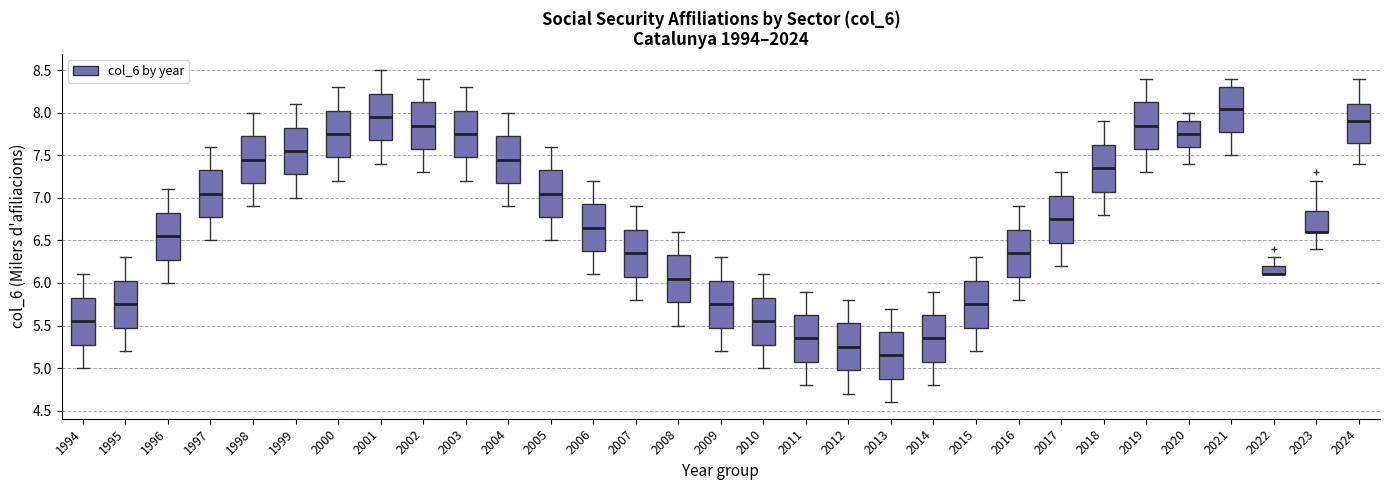

Reading left to right, read every box against the y-axis: the position of its median line, the range the box covers, and the ends of its whiskers. The values are not printed on the chart, so give them approximately, as read against the axis.

1994: median 5.55, box 5.30 to 5.85, whiskers 5.00 to 6.10
1995: median 5.75, box 5.50 to 6.05, whiskers 5.20 to 6.30
1996: median 6.55, box 6.30 to 6.85, whiskers 6.00 to 7.10
1997: median 7.05, box 6.80 to 7.35, whiskers 6.50 to 7.60
1998: median 7.45, box 7.20 to 7.75, whiskers 6.90 to 8.00
1999: median 7.55, box 7.30 to 7.85, whiskers 7.00 to 8.10
2000: median 7.75, box 7.50 to 8.05, whiskers 7.20 to 8.30
2001: median 7.95, box 7.70 to 8.25, whiskers 7.40 to 8.50
2002: median 7.85, box 7.60 to 8.15, whiskers 7.30 to 8.40
2003: median 7.75, box 7.50 to 8.05, whiskers 7.20 to 8.30
2004: median 7.45, box 7.20 to 7.75, whiskers 6.90 to 8.00
2005: median 7.05, box 6.80 to 7.35, whiskers 6.50 to 7.60
2006: median 6.65, box 6.40 to 6.95, whiskers 6.10 to 7.20
2007: median 6.35, box 6.10 to 6.65, whiskers 5.80 to 6.90
2008: median 6.05, box 5.80 to 6.35, whiskers 5.50 to 6.60
2009: median 5.75, box 5.50 to 6.05, whiskers 5.20 to 6.30
2010: median 5.55, box 5.30 to 5.85, whiskers 5.00 to 6.10
2011: median 5.35, box 5.10 to 5.65, whiskers 4.80 to 5.90
2012: median 5.25, box 5.00 to 5.55, whiskers 4.70 to 5.80
2013: median 5.15, box 4.90 to 5.45, whiskers 4.60 to 5.70
2014: median 5.35, box 5.10 to 5.65, whiskers 4.80 to 5.90
2015: median 5.75, box 5.50 to 6.05, whiskers 5.20 to 6.30
2016: median 6.35, box 6.10 to 6.65, whiskers 5.80 to 6.90
2017: median 6.75, box 6.50 to 7.05, whiskers 6.20 to 7.30
2018: median 7.35, box 7.10 to 7.65, whiskers 6.80 to 7.90
2019: median 7.85, box 7.60 to 8.15, whiskers 7.30 to 8.40
2020: median 7.75, box 7.60 to 7.90, whiskers 7.40 to 8.00
2021: median 8.05, box 7.80 to 8.30, whiskers 7.50 to 8.40
2022: median 6.10 (drawn on the box's lower edge), box 6.10 to 6.20, whiskers 6.10 to 6.30
2023: median 6.60 (drawn on the box's lower edge), box 6.60 to 6.85, whiskers 6.40 to 7.20
2024: median 7.90, box 7.65 to 8.10, whiskers 7.40 to 8.40